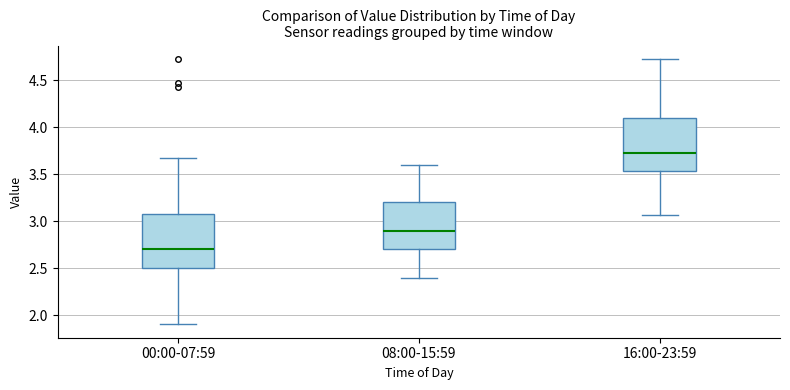

Reading left to right, transcribe this box plot: for each box, give where its median line is, the range the box spans, and where its two whiskers end, as read against the y-axis. The values are not printed on the chart, so give them approximately, as read against the axis.

00:00-07:59: median 2.70, box 2.50 to 3.10, whiskers 1.90 to 3.65
08:00-15:59: median 2.90, box 2.70 to 3.20, whiskers 2.40 to 3.60
16:00-23:59: median 3.75, box 3.55 to 4.10, whiskers 3.05 to 4.75